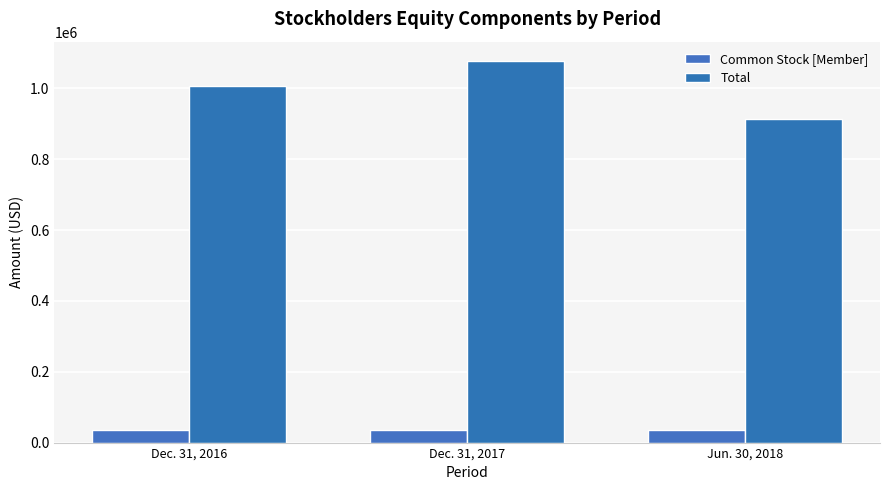

Is it true that Common Stock [Member] equals 21396 at Jun. 30, 2018?

False